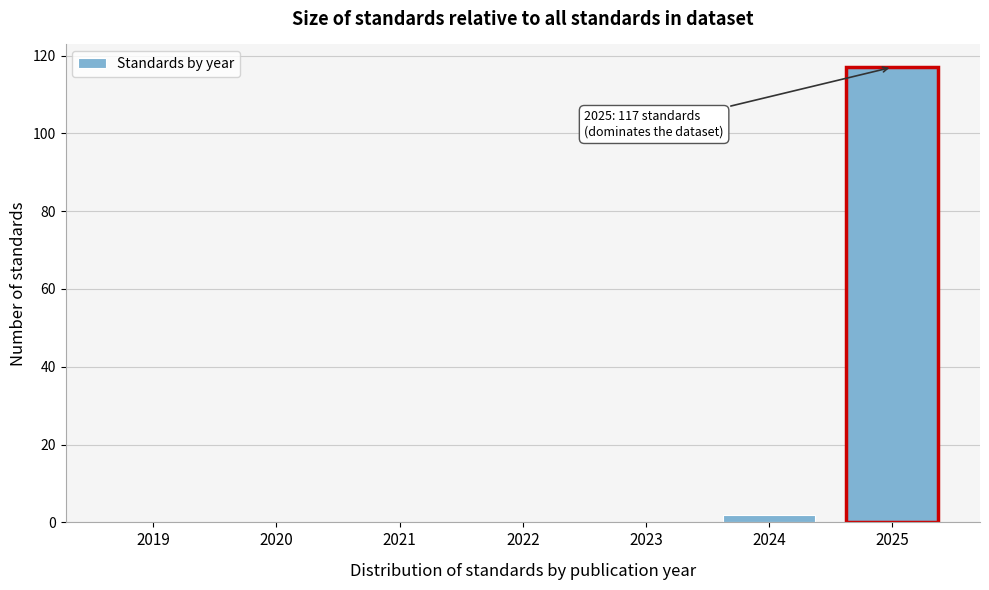

Reading left to right, transcribe all the data shown in this chart.

2019=0	2020=0	2021=0	2022=0	2023=0	2024=2	2025=117